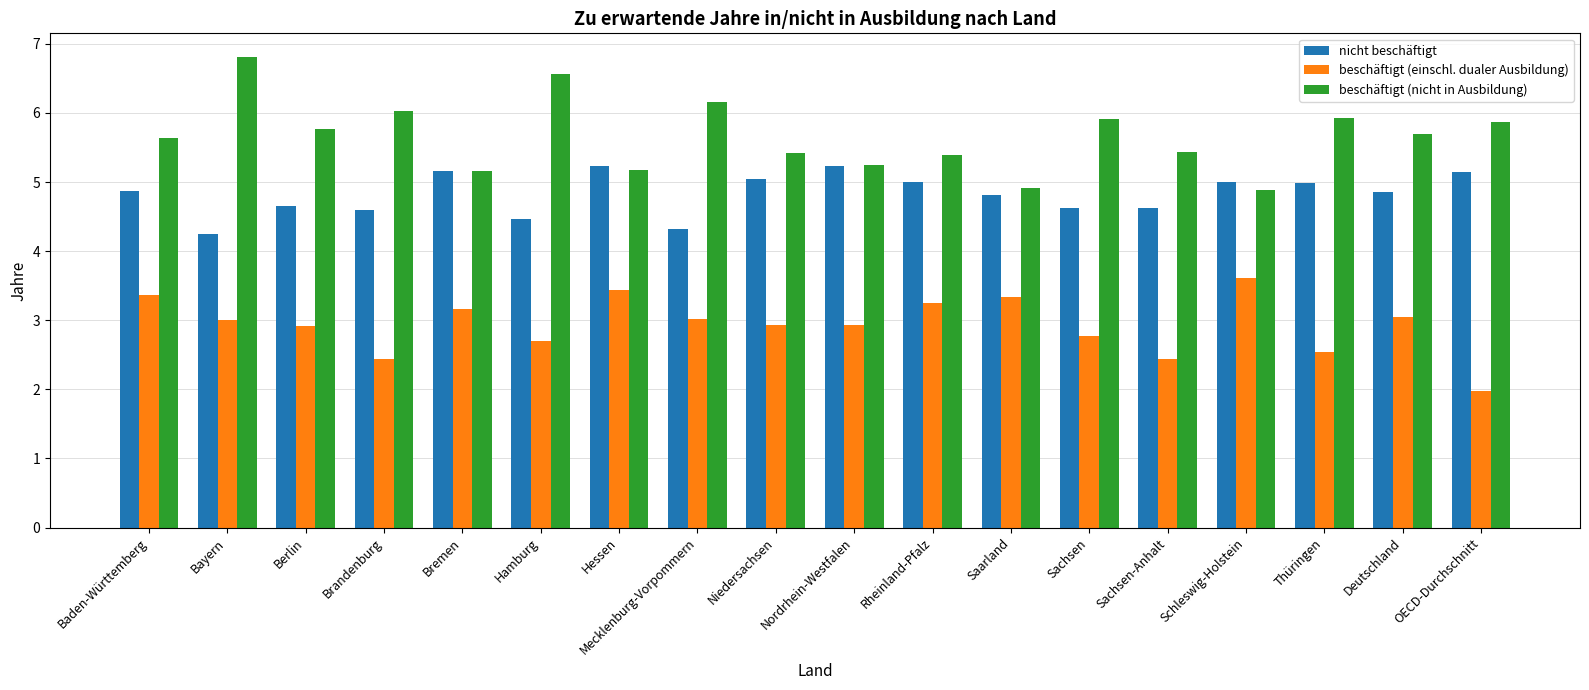

What is the average value of the beschäftigt (nicht in Ausbildung) series?

5.7